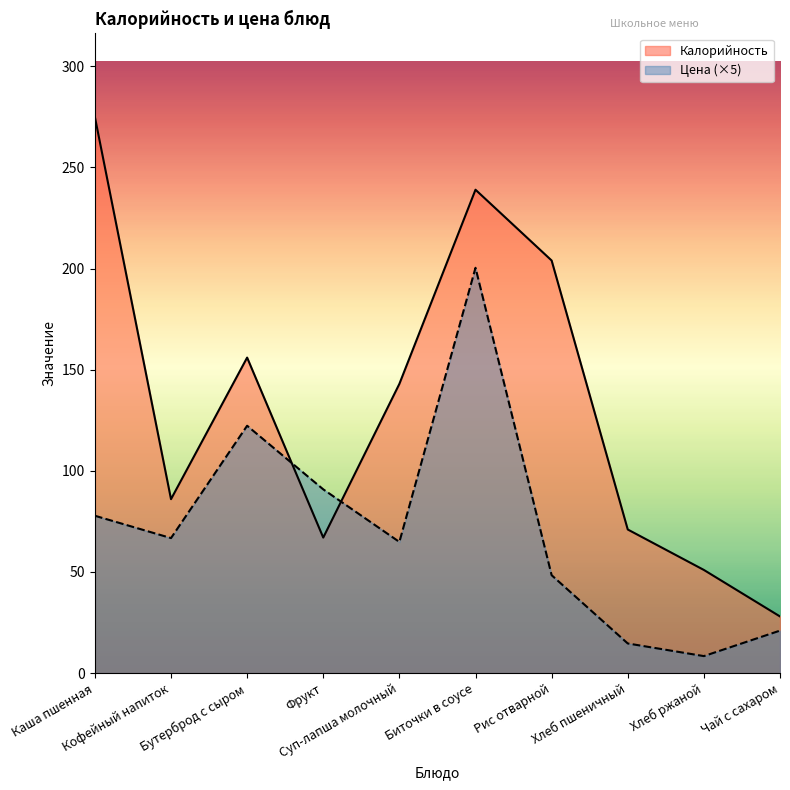

What is the difference between the second highest and second lowest values in the Калорийность series?

188.0